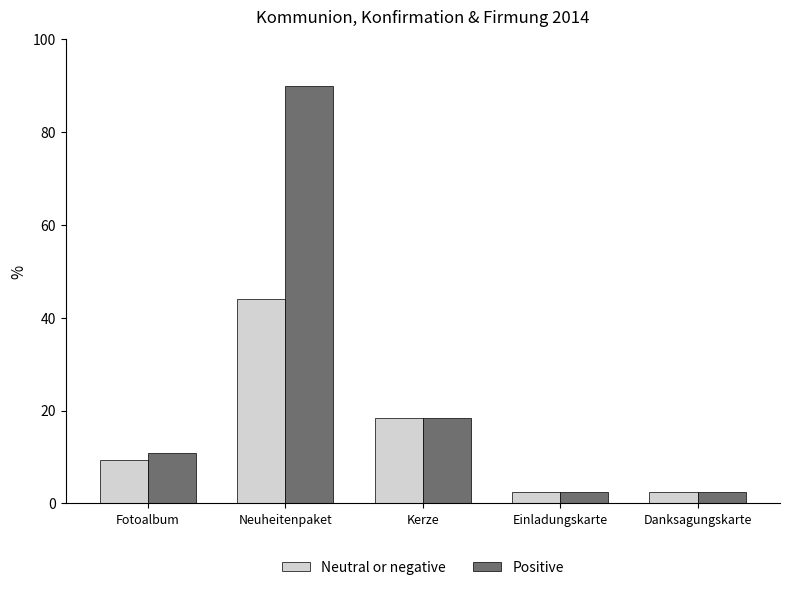

List the series in order of their peak value, highest first.

Positive, Neutral or negative